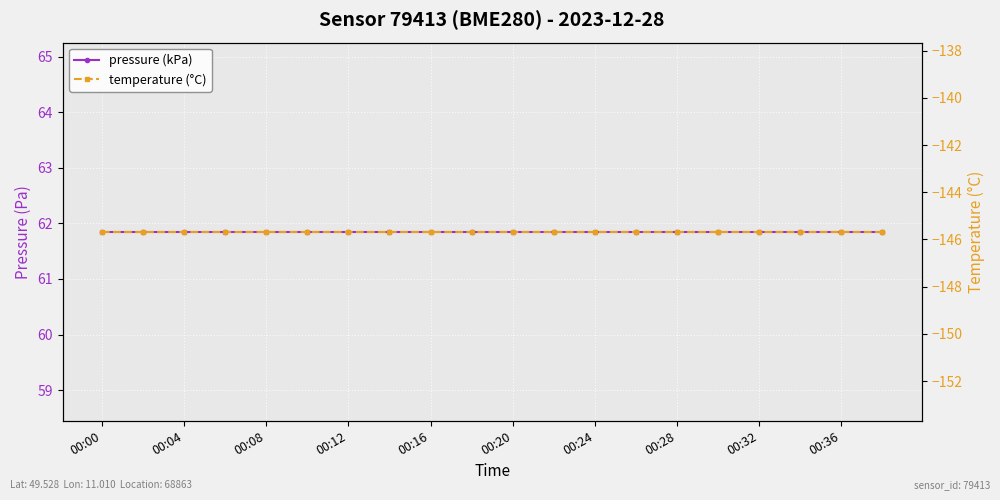

Rank the series by their average value, from highest to lowest.

pressure (kPa), temperature (°C)